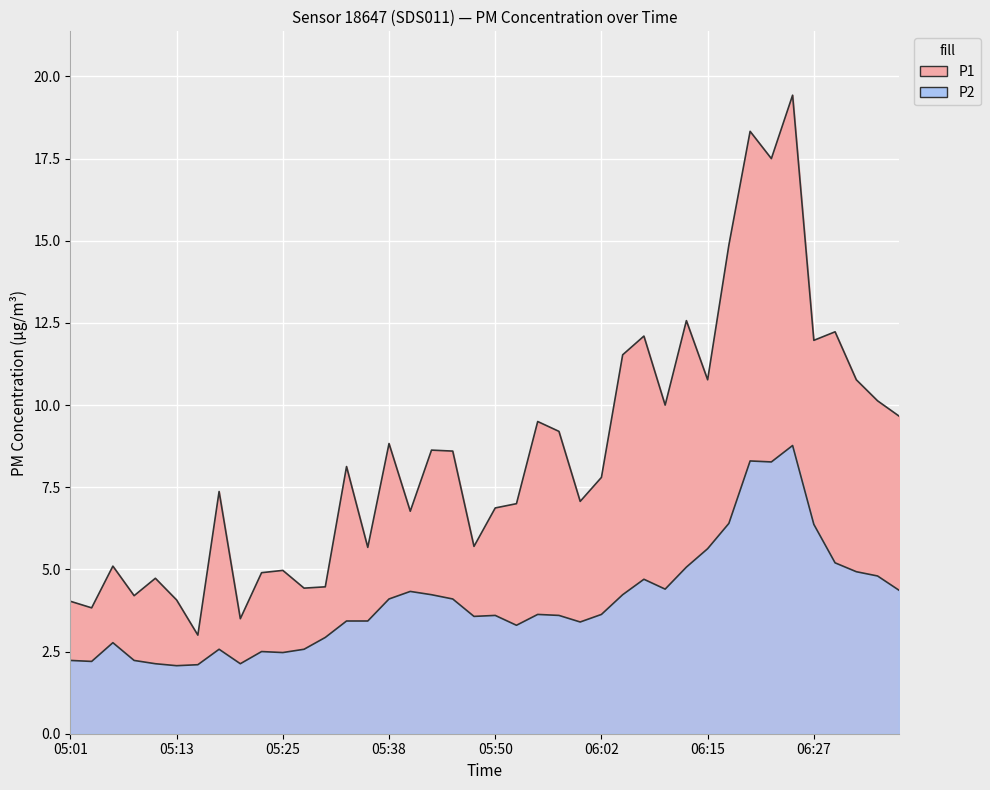

True or false: P2 and P1 intersect in this chart.

False